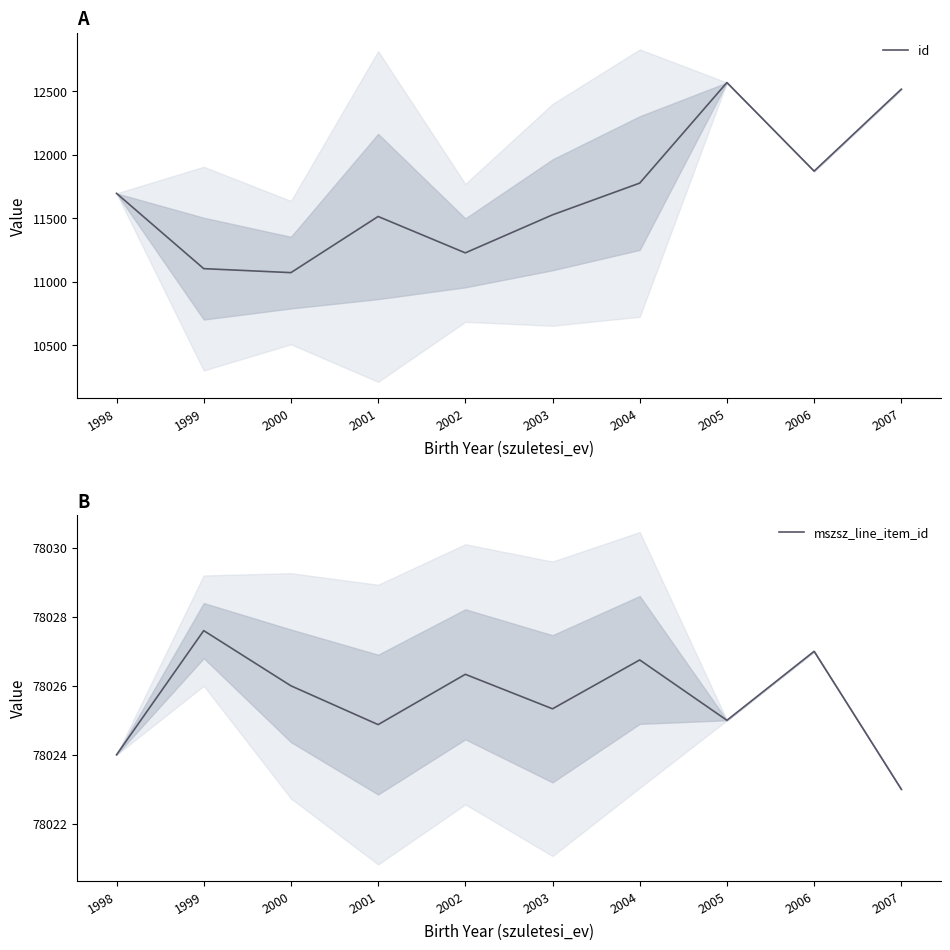

At which category is the sum across all series the highest?

2005